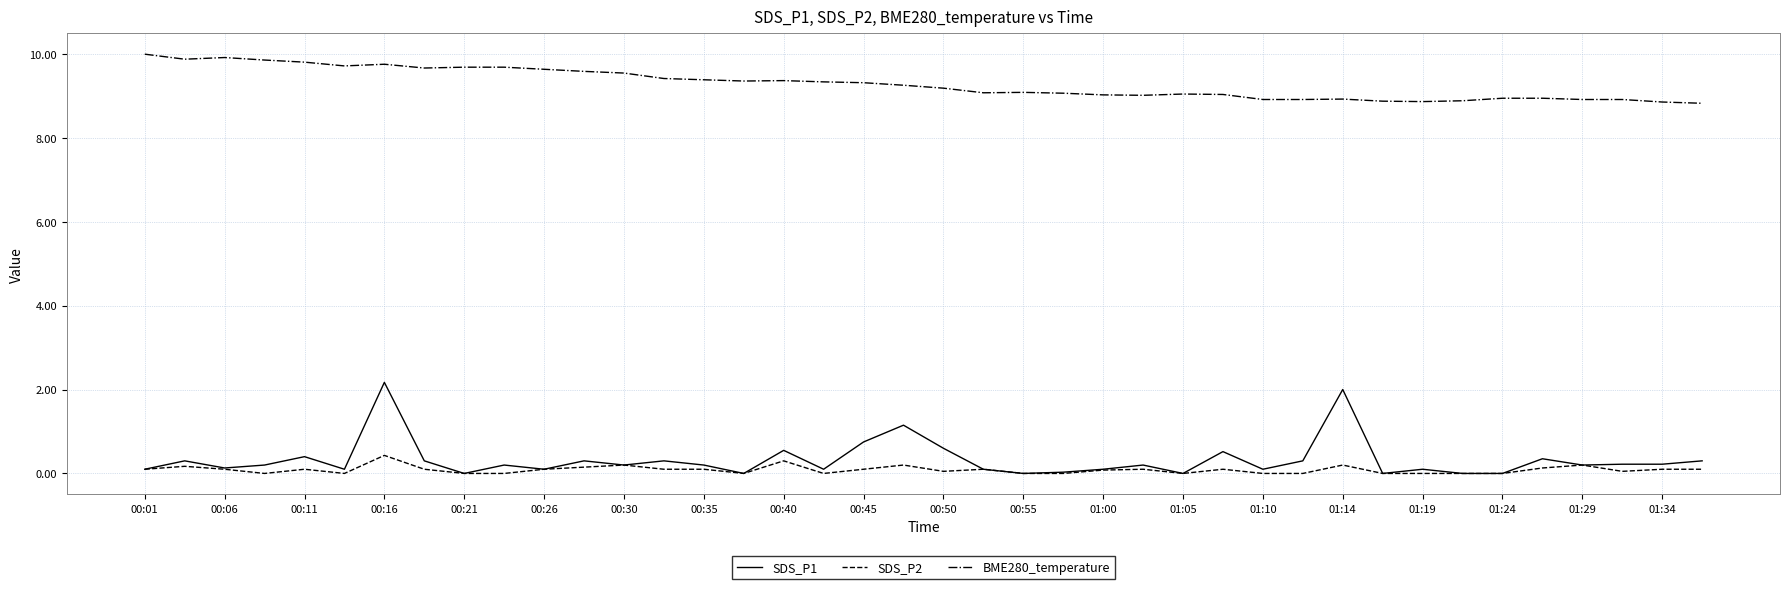

Count the number of categories in the chart.

40